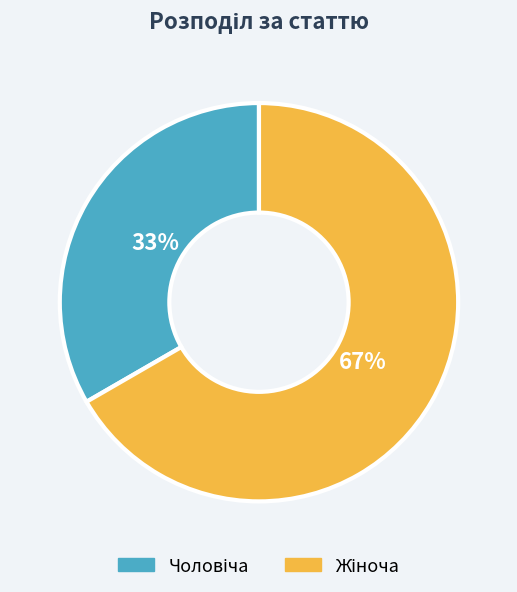

How many slices are in this pie chart?

2